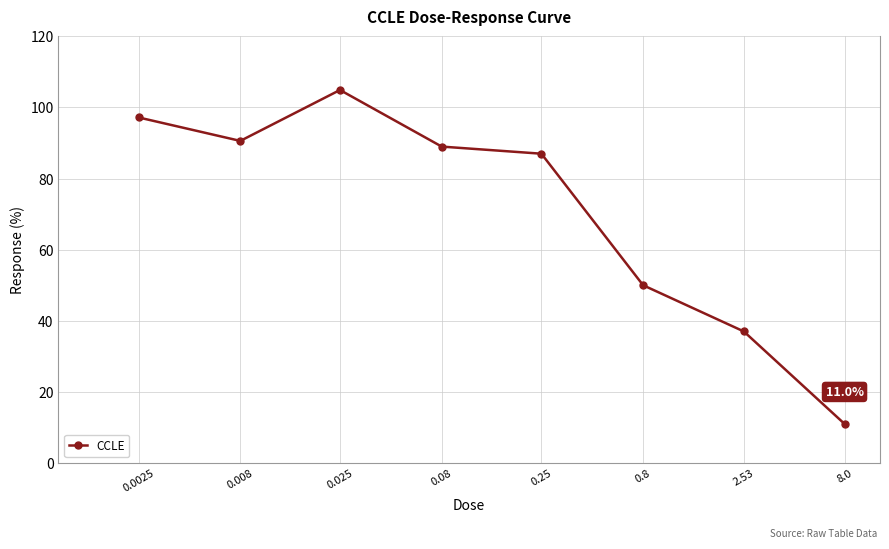

Reading left to right, transcribe all the data shown in this chart.

97.2	90.6	104.9	89.0	87.0	50.0	37.0	11.0